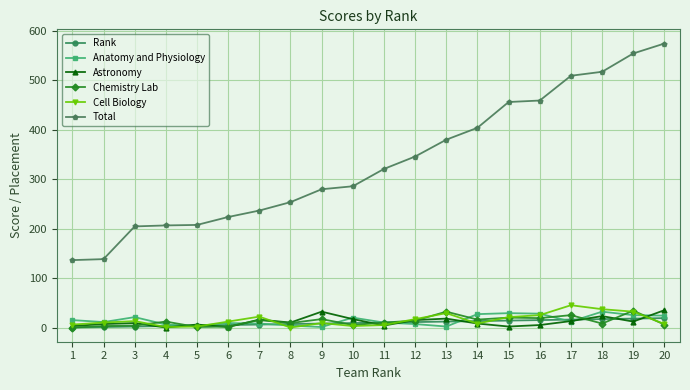

True or false: Astronomy has more than 1 interior local peaks.

True